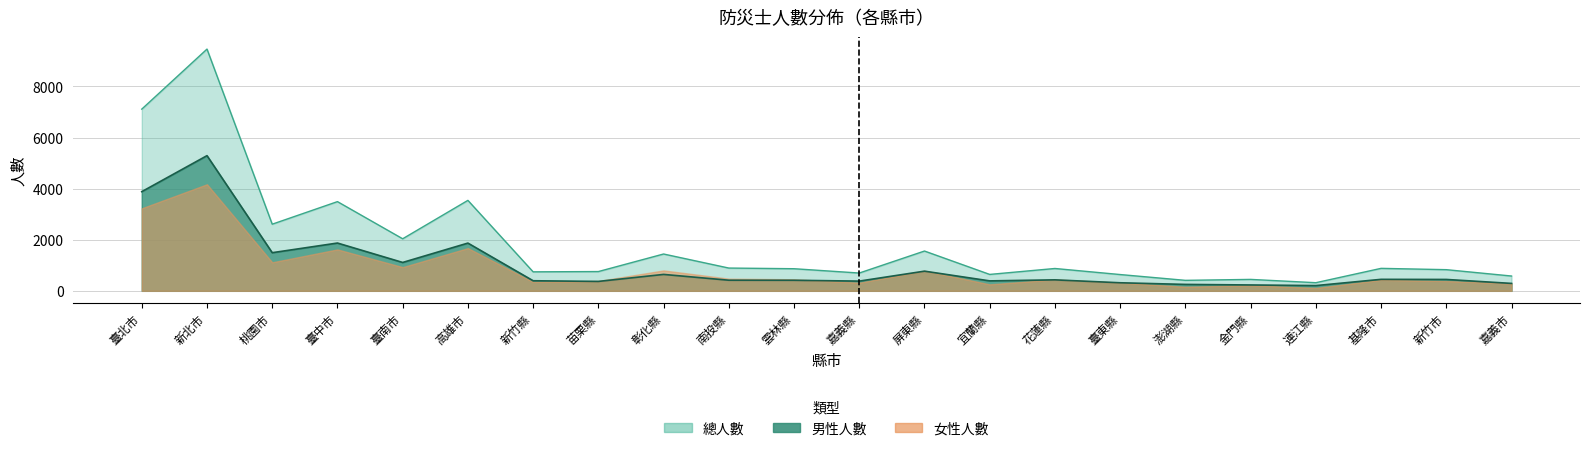

In 女性人數, how many points are higher than both neighbors (excluding endpoints)?

8